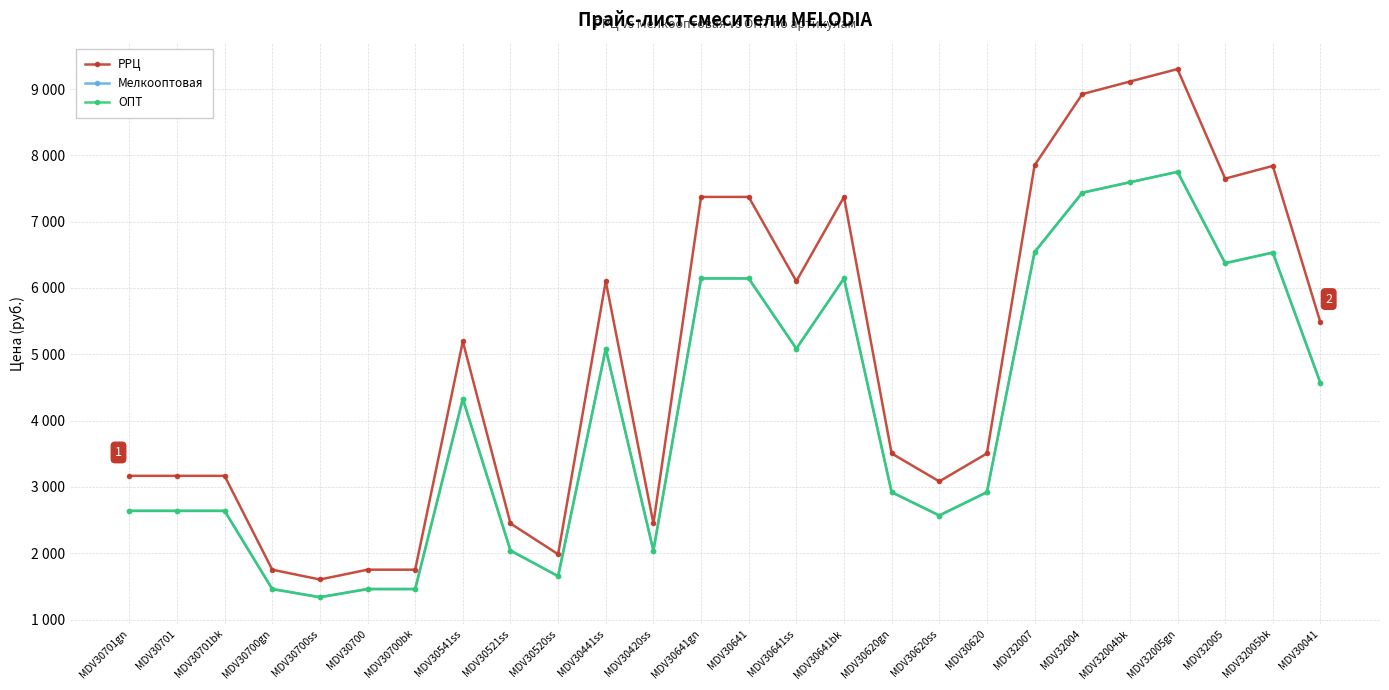

At which label does Мелкооптовая reach its peak?

MDV32005gn